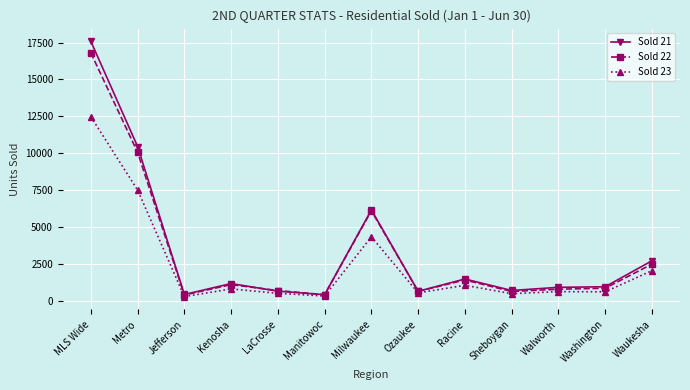

At how many categories does at least one series exceed 2332?

4